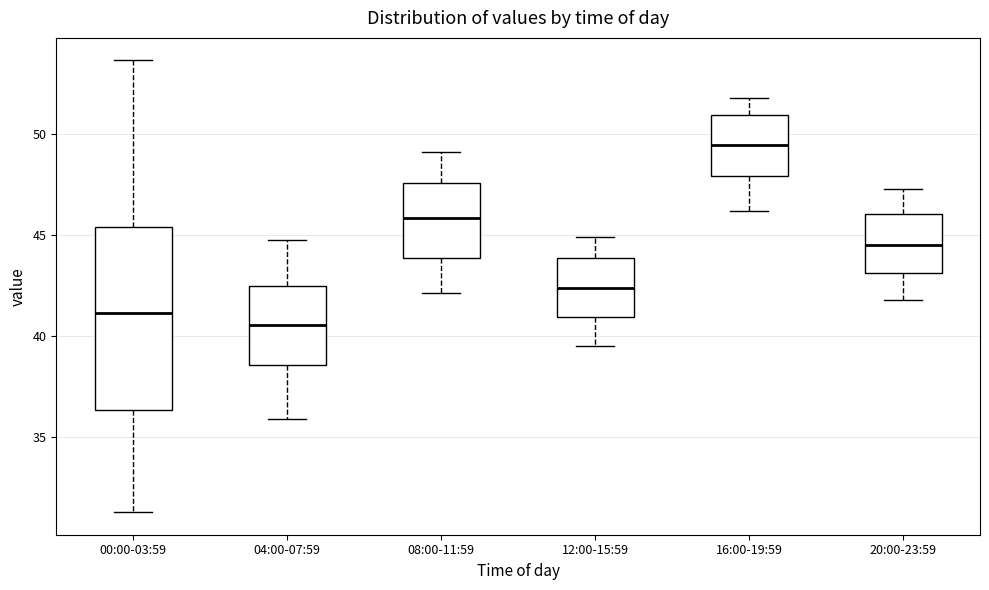

Reading left to right, transcribe this box plot: for each box, give where its median line is, the range the box spans, and where its two whiskers end, as read against the y-axis. The values are not printed on the chart, so give them approximately, as read against the axis.

00:00-03:59: median 41.0, box 36.5 to 45.5, whiskers 31.5 to 53.5
04:00-07:59: median 40.5, box 38.5 to 42.5, whiskers 36.0 to 45.0
08:00-11:59: median 46.0, box 44.0 to 47.5, whiskers 42.0 to 49.0
12:00-15:59: median 42.5, box 41.0 to 44.0, whiskers 39.5 to 45.0
16:00-19:59: median 49.5, box 48.0 to 51.0, whiskers 46.0 to 52.0
20:00-23:59: median 44.5, box 43.0 to 46.0, whiskers 42.0 to 47.5